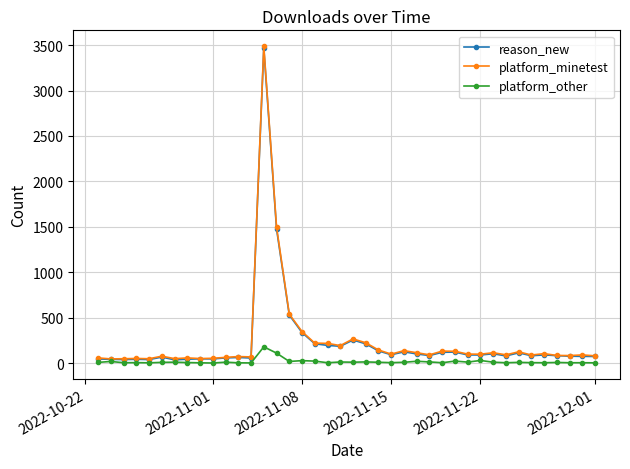

True or false: platform_other has more than 1 interior local peaks.

True